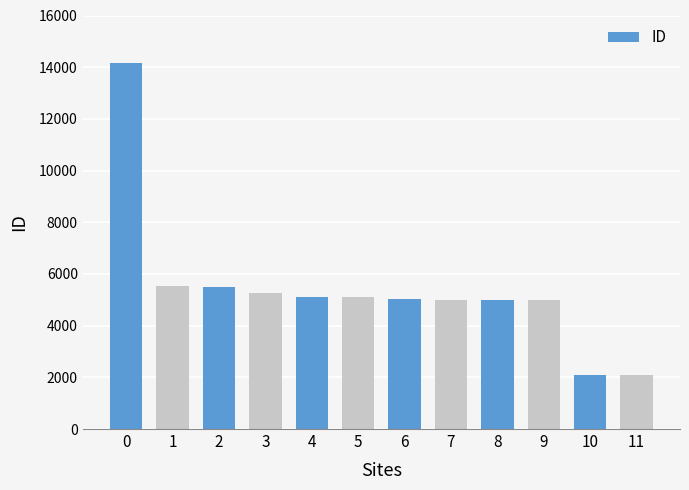

What value does the data have at 11, to the nearest 100?

2100